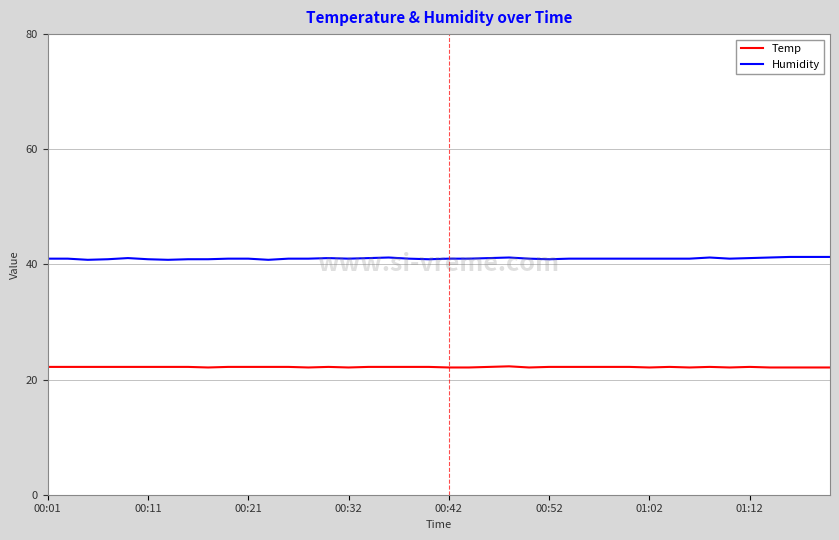

List the series in order of their peak value, highest first.

Humidity, Temp